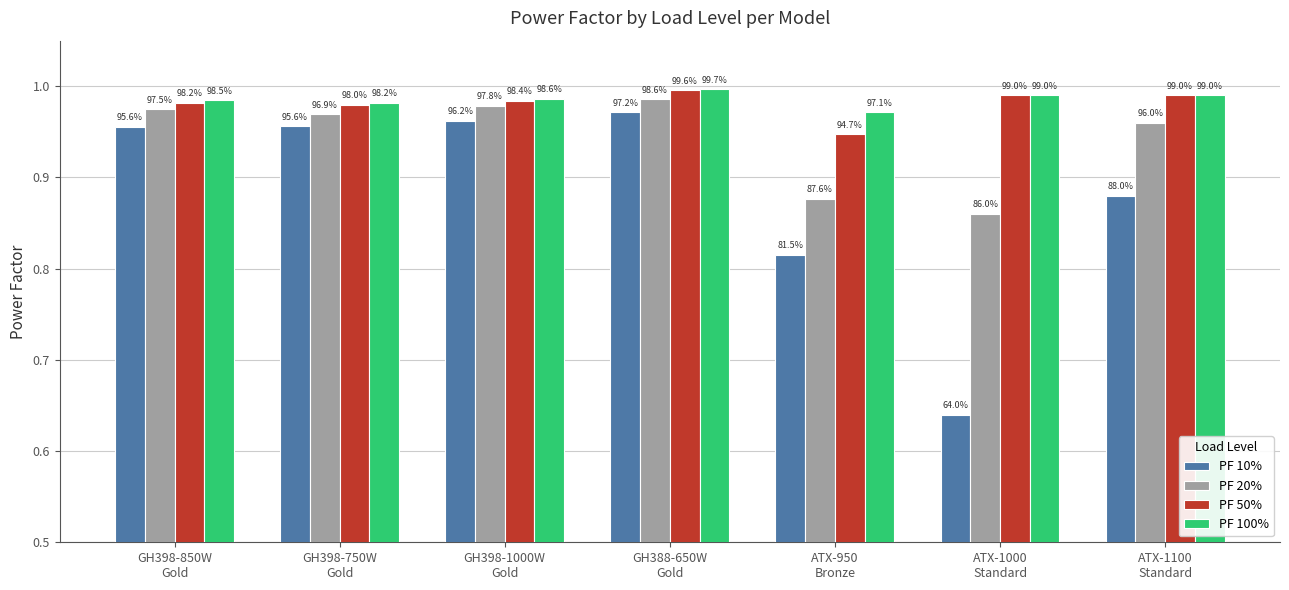

What position from the left is GH398-750W
Gold?

2